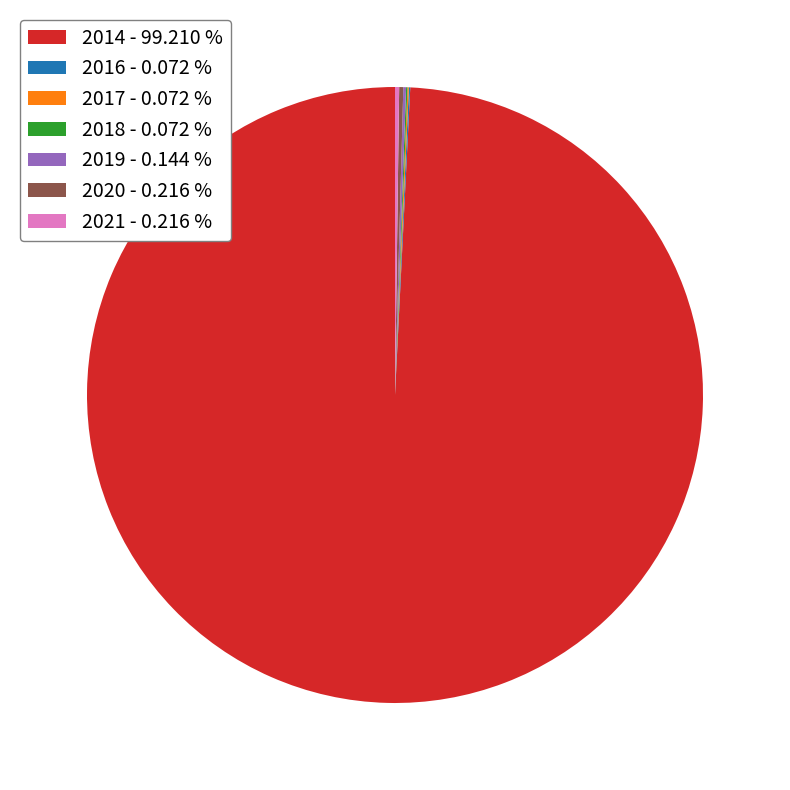

Is there a majority slice in this chart?

Yes